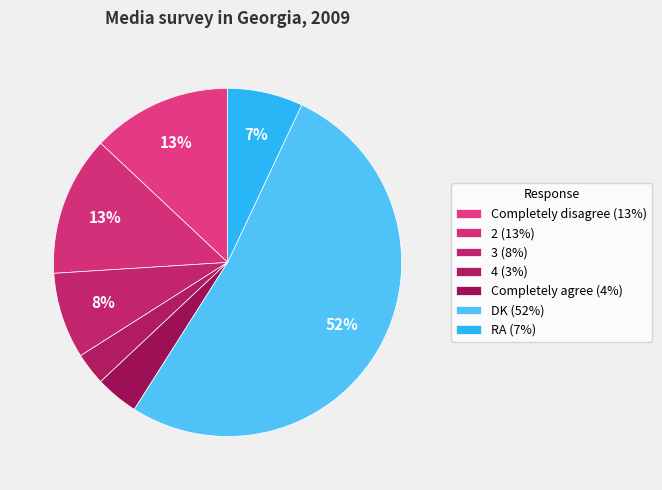

What is the change in value from 3 to RA?

-1